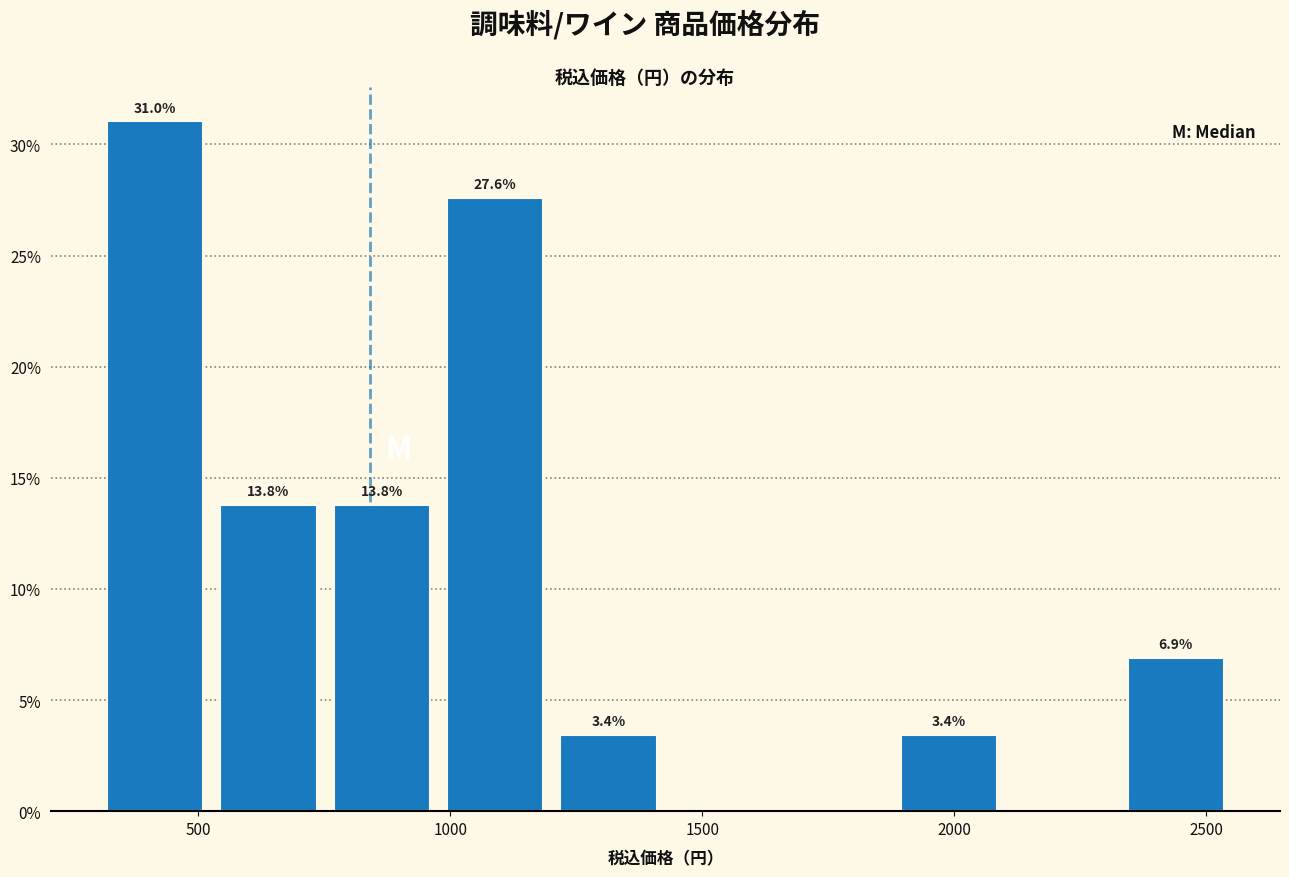

Which range on the x-axis has the tallest bar?

300 to 550